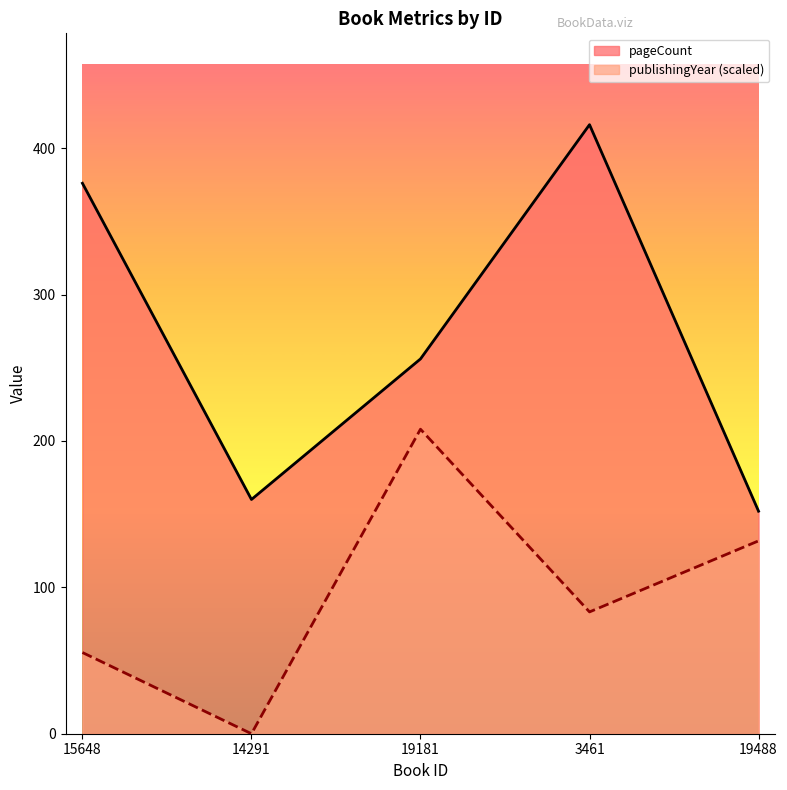

Where is publishingYear nearest to the value 104?

3461